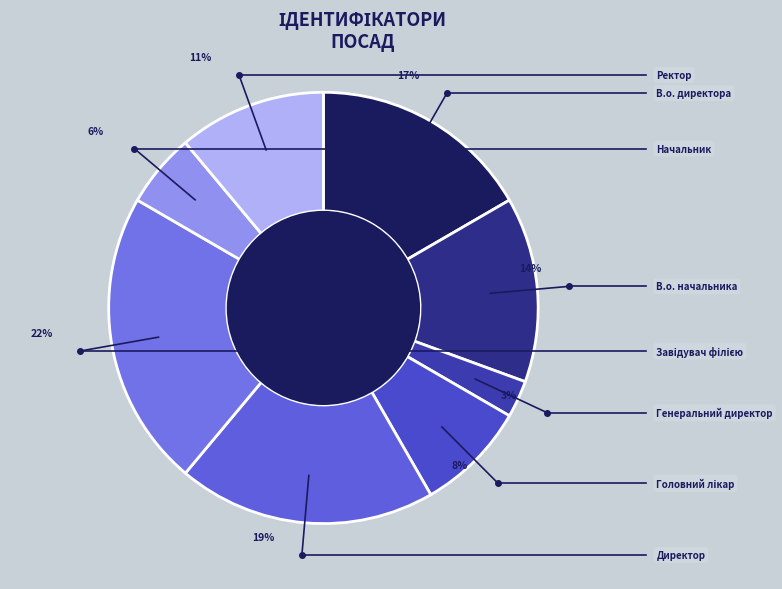

Count the number of slices in the pie.

8